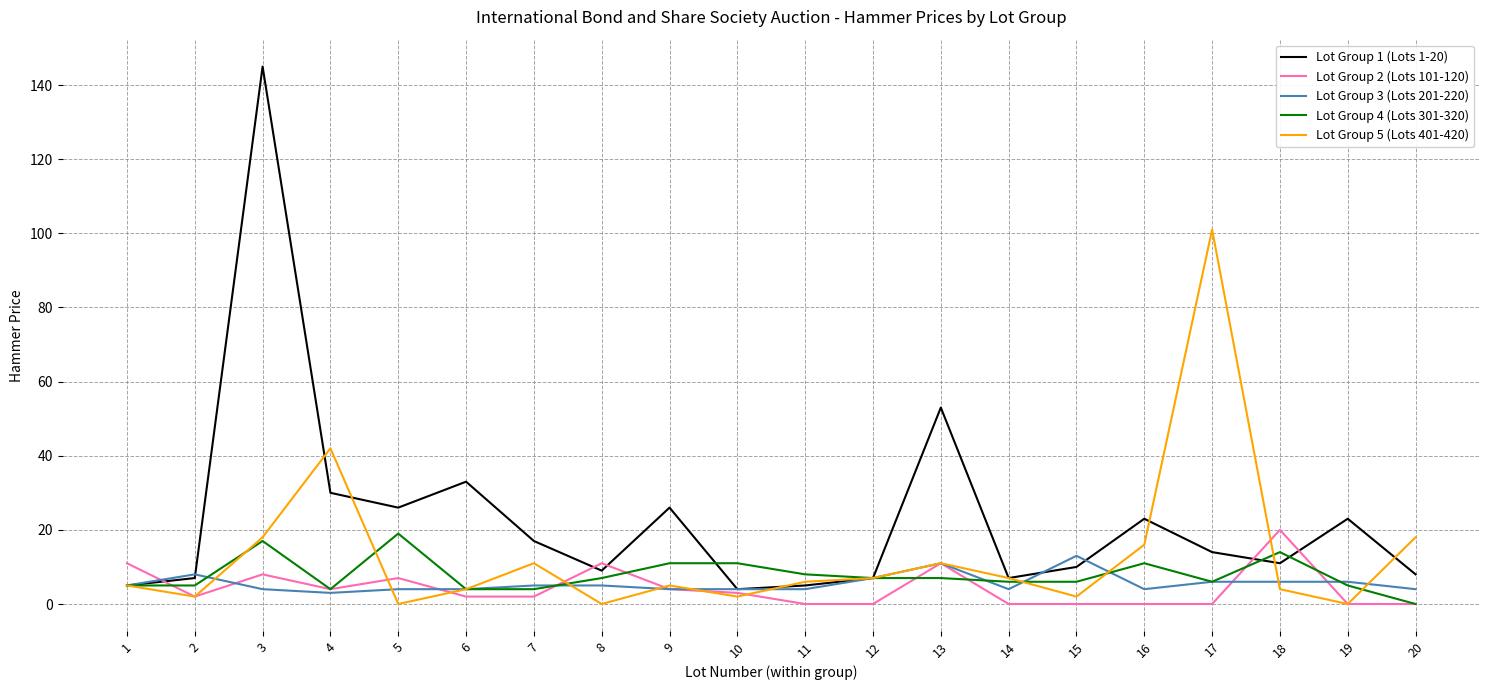

What are all the series names shown in the legend?

Lot Group 1 (Lots 1-20), Lot Group 2 (Lots 101-120), Lot Group 3 (Lots 201-220), Lot Group 4 (Lots 301-320), Lot Group 5 (Lots 401-420)